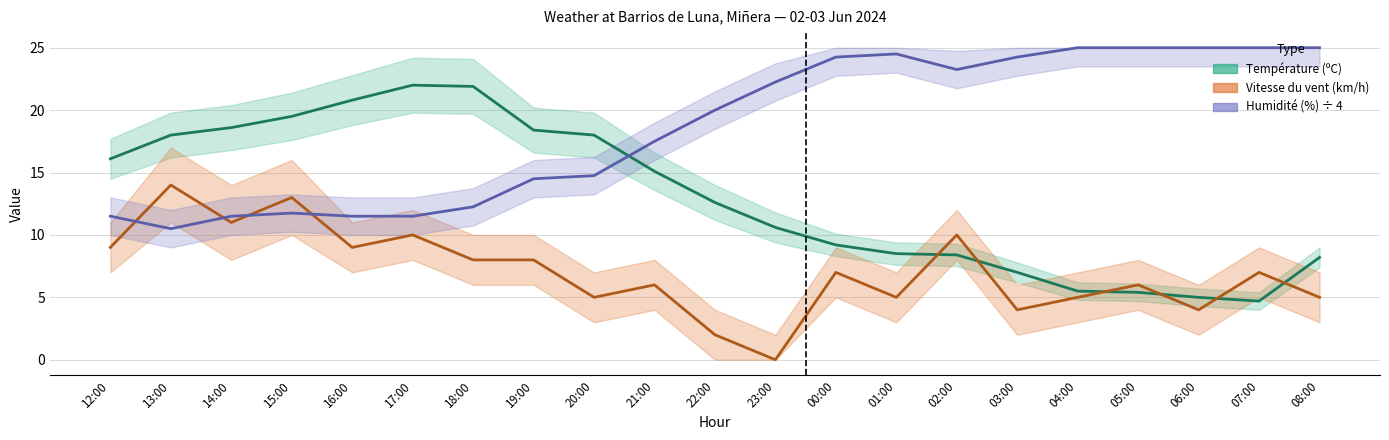

Is the value of Humidité (%) at 07:00 greater than the value of Vitesse du vent (km/h) at 16:00?

Yes